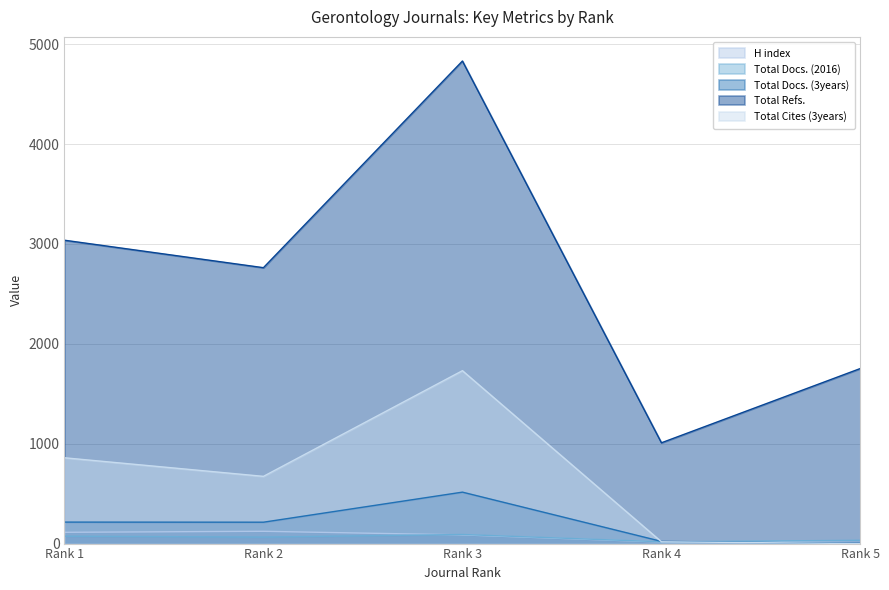

At how many categories does at least one series exceed 1311?

4